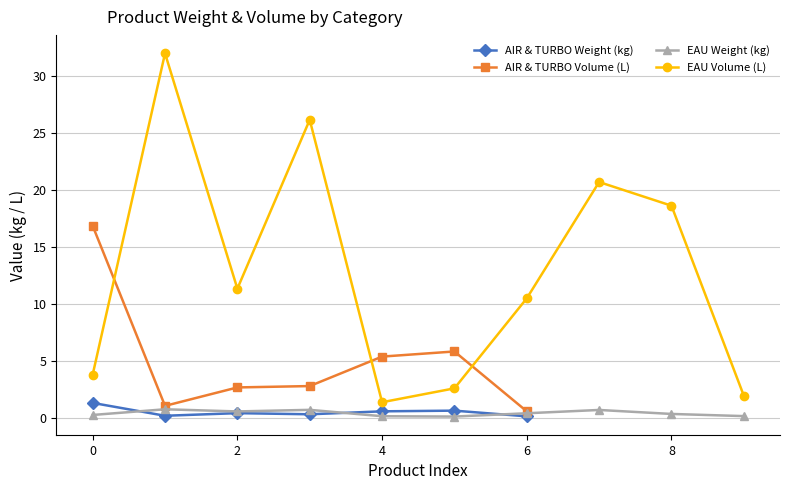

True or false: AIR & TURBO Weight (kg) has more than 0 interior local peaks.

True